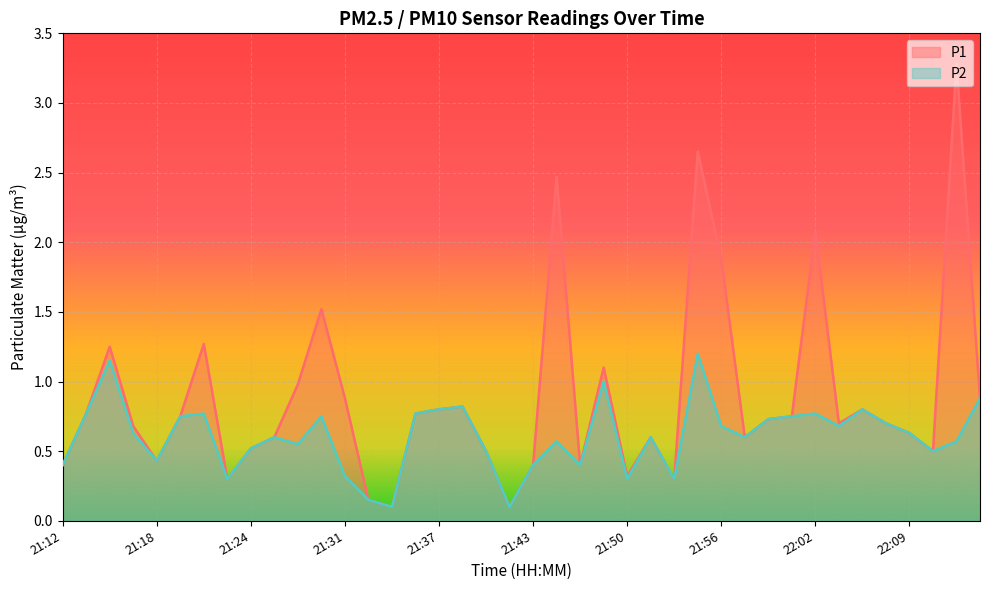

True or false: P1 and P2 intersect in this chart.

False